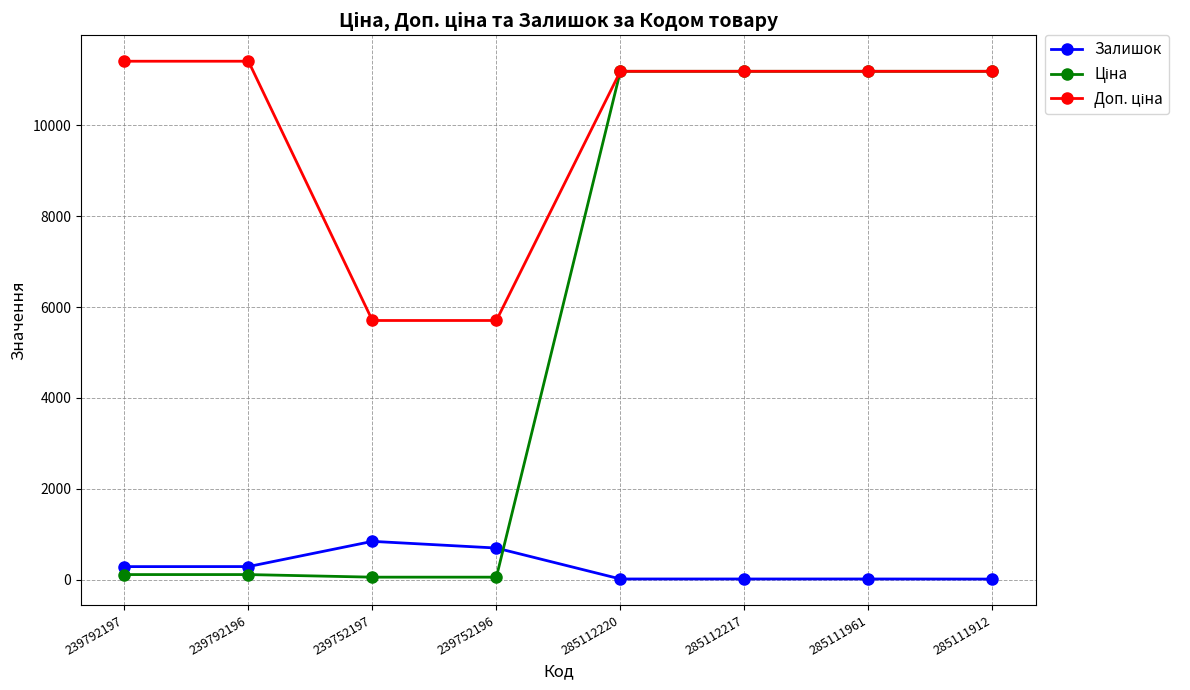

True or false: Залишок has more than 0 interior local peaks.

True